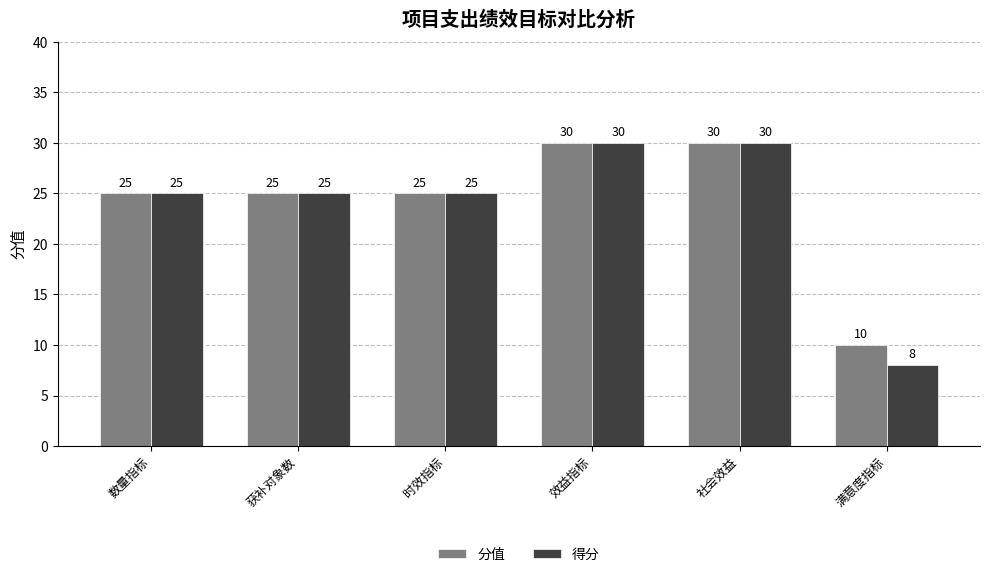

Reading right to left, list all the values displayed in this chart.

分值: 10	30	30	25	25	25
得分: 8	30	30	25	25	25